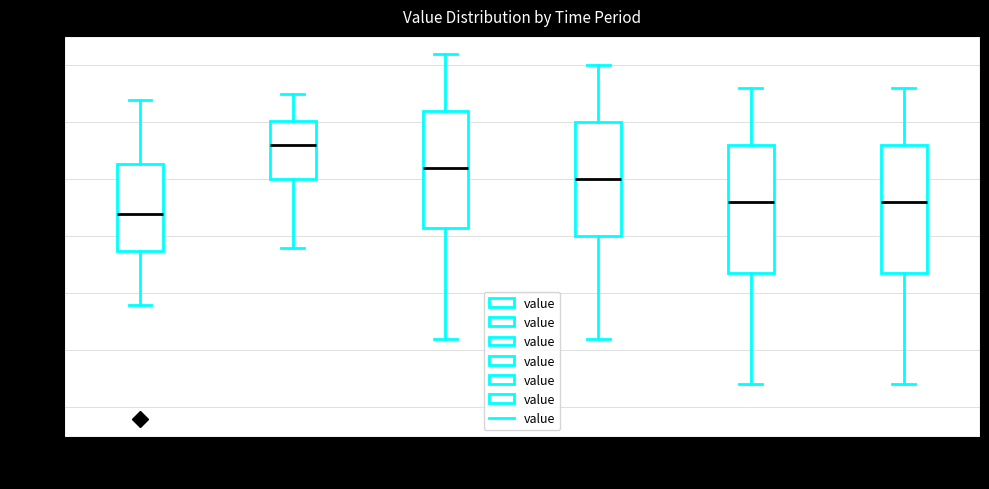

Reading left to right, read every box against the y-axis: the position of its median line, the range the box covers, and the ends of its whiskers. The values are not printed on the chart, so give them approximately, as read against the axis.

00:00-03:59: median 54.24, box 54.18 to 54.33, whiskers 54.08 to 54.44
04:00-07:59: median 54.36, box 54.30 to 54.40, whiskers 54.18 to 54.45
08:00-11:59: median 54.32, box 54.22 to 54.42, whiskers 54.02 to 54.52
12:00-15:59: median 54.30, box 54.20 to 54.40, whiskers 54.02 to 54.50
16:00-19:59: median 54.26, box 54.14 to 54.36, whiskers 53.94 to 54.46
20:00-23:59: median 54.26, box 54.14 to 54.36, whiskers 53.94 to 54.46